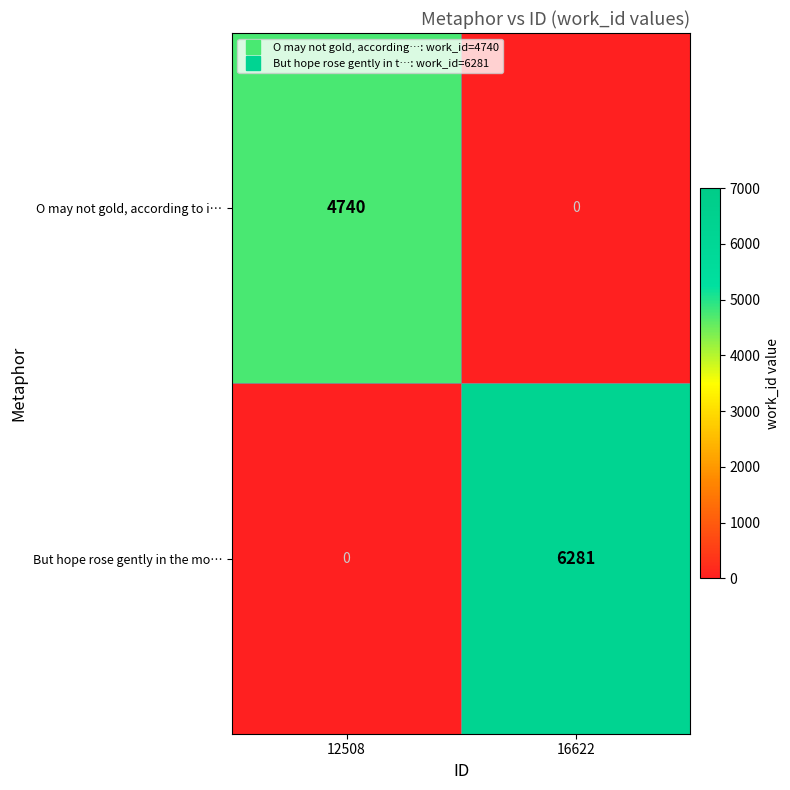

What is the sum of all O may not gold, according to i… values?

4740